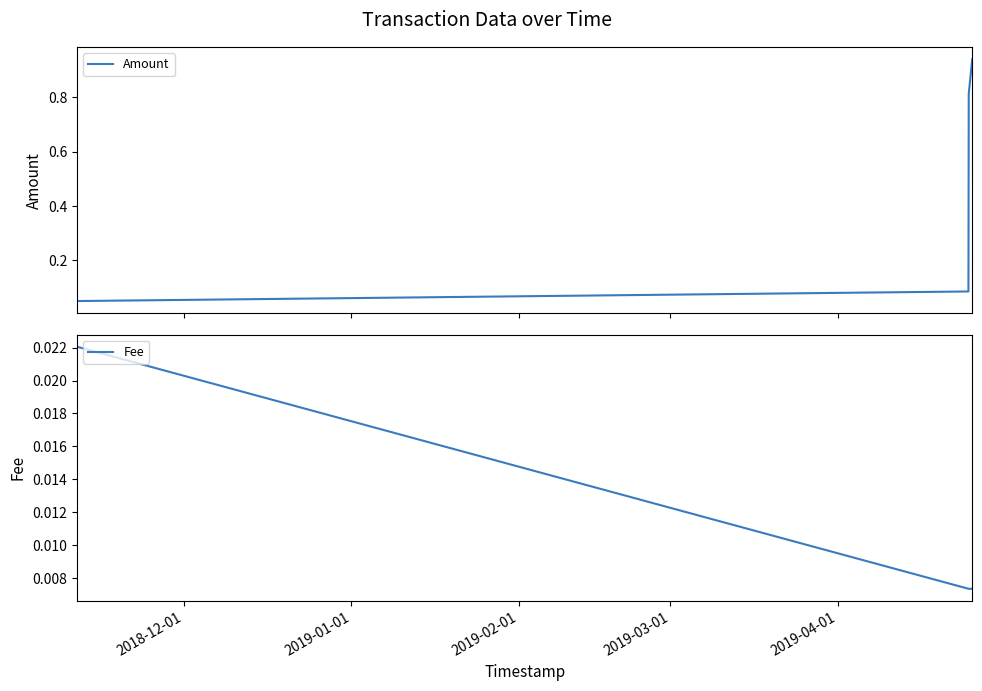

Which series has the largest range (max minus min)?

Amount